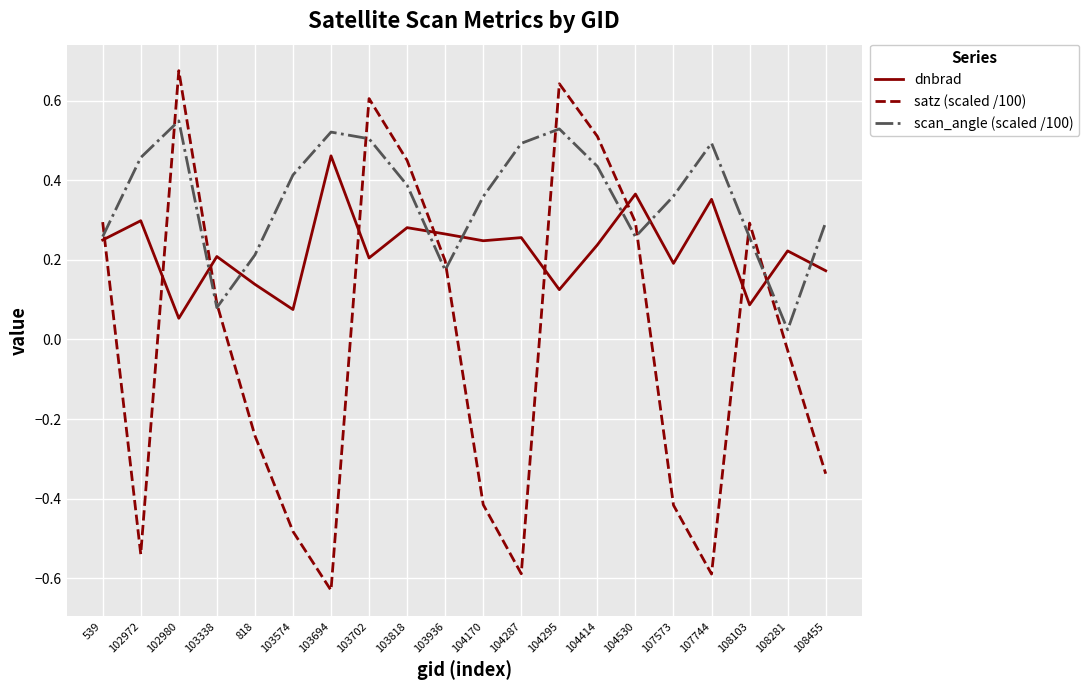

List the series in order of their peak value, highest first.

satz (scaled /100), scan_angle (scaled /100), dnbrad